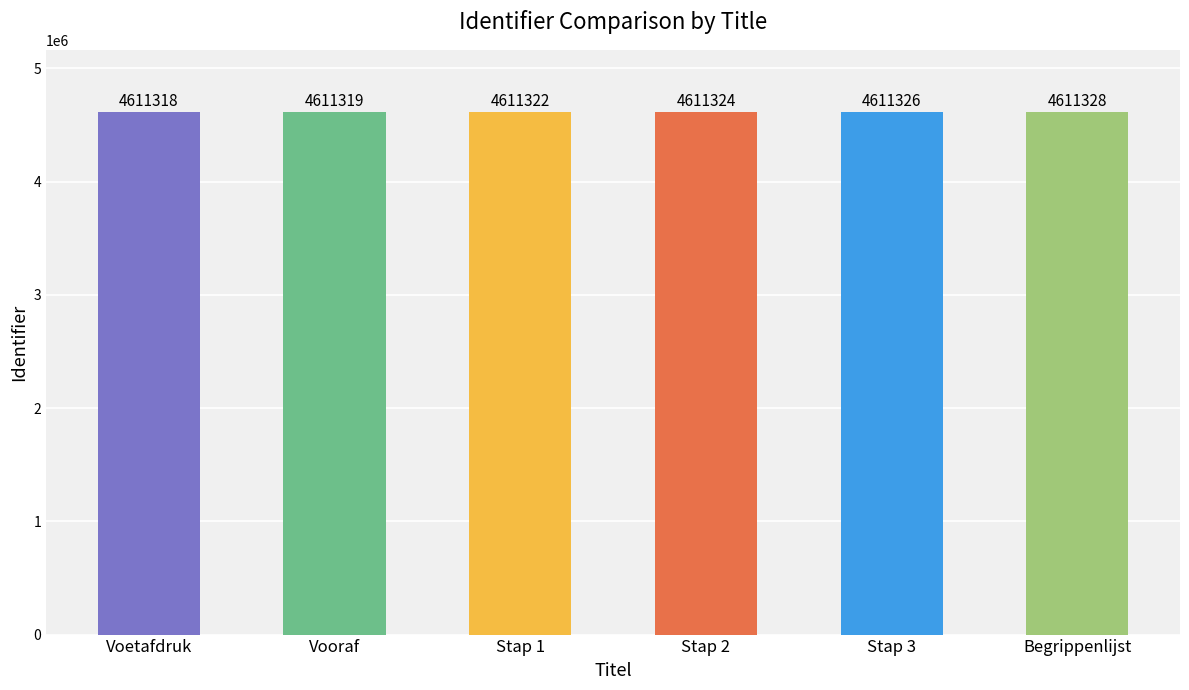

The chart shows a value of 4611322 at Stap 1. True or false?

True